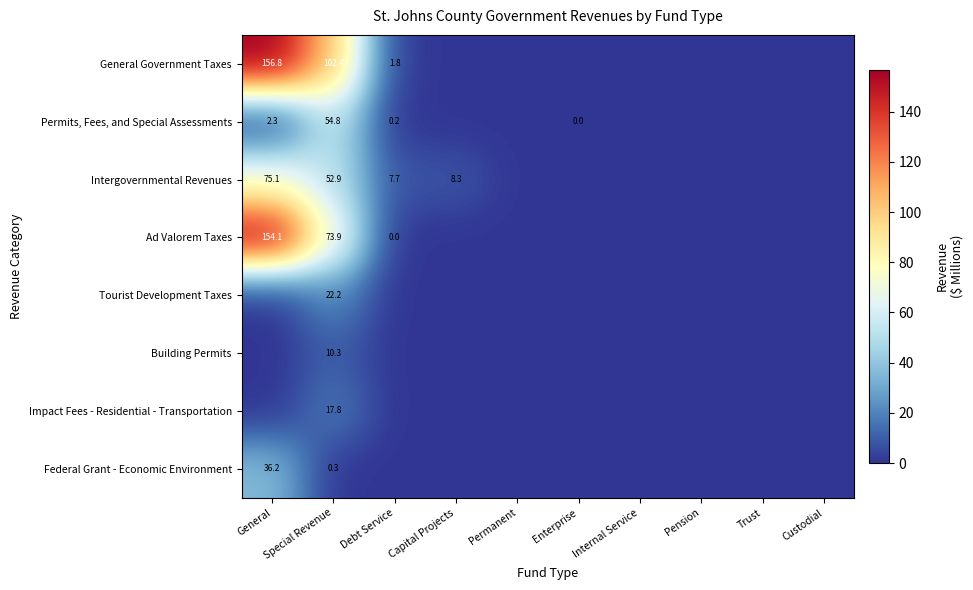

True or false: Impact Fees - Residential - Transportation has a value of 0.0 at Capital Projects.

True